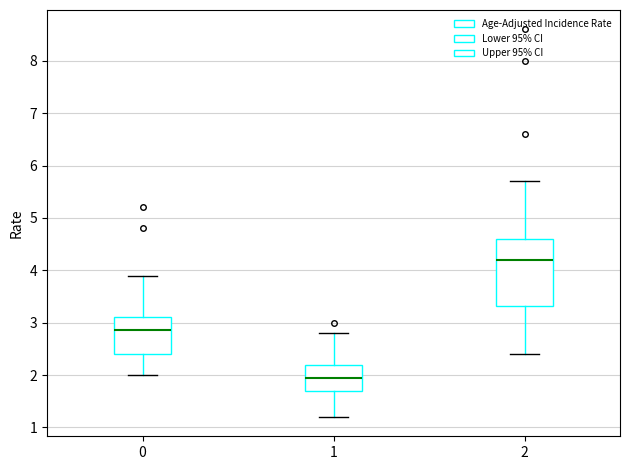

Which box's median line is the highest?

2